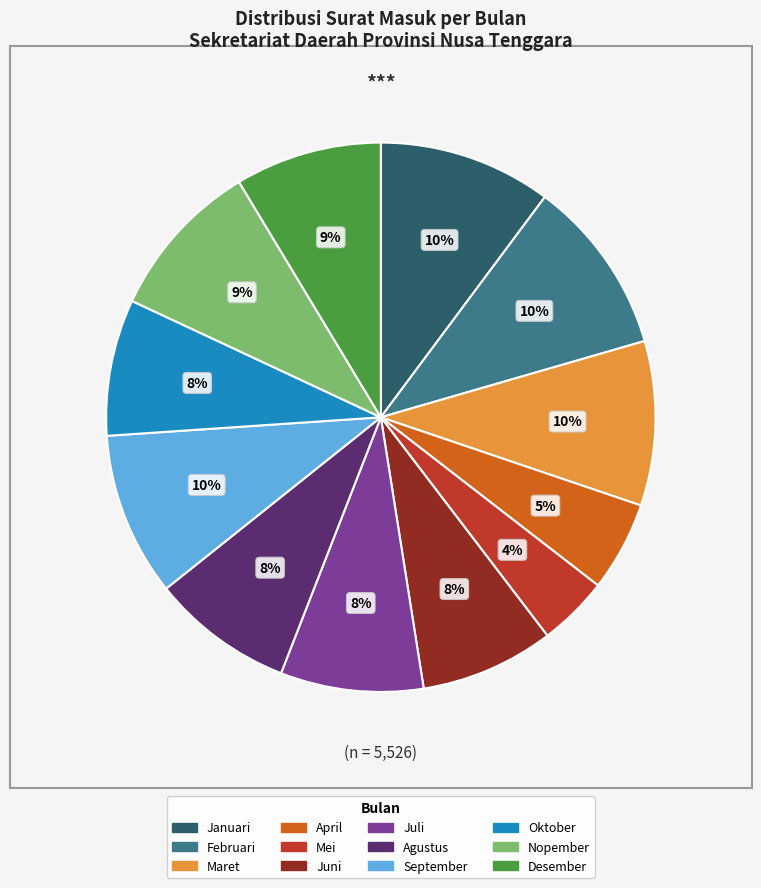

Count the number of slices in the pie.

12